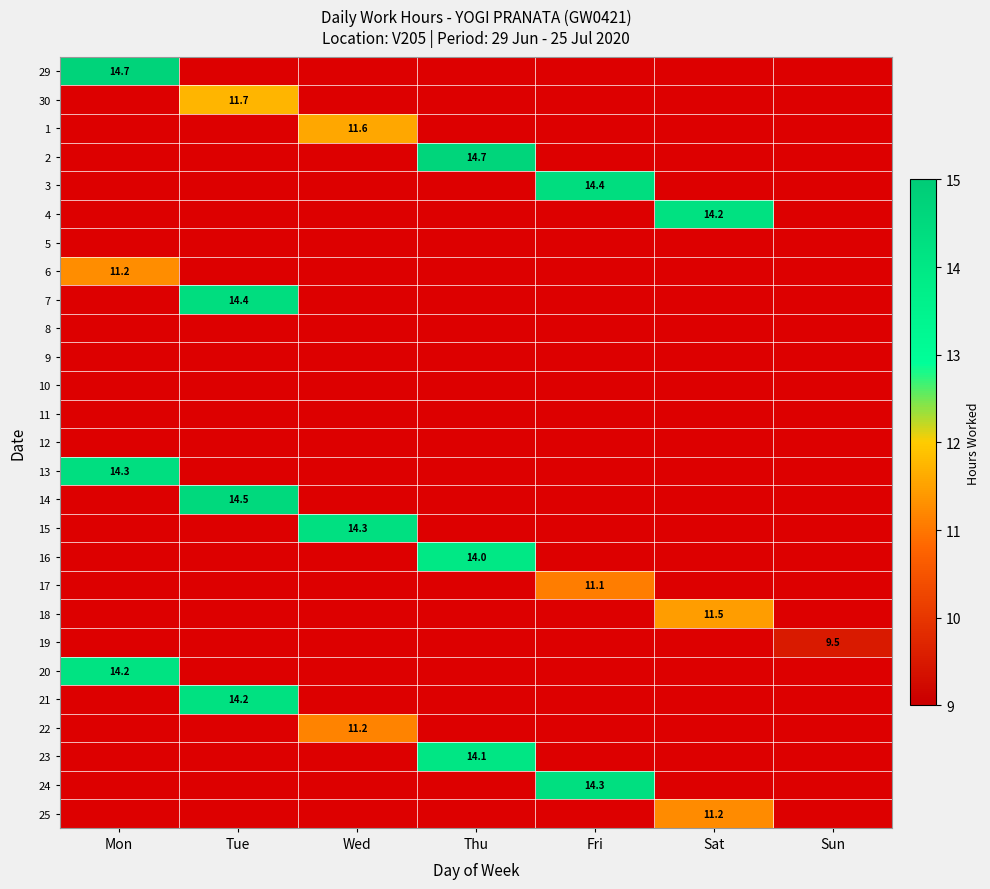

At which category is the sum across all series the highest?

Tue